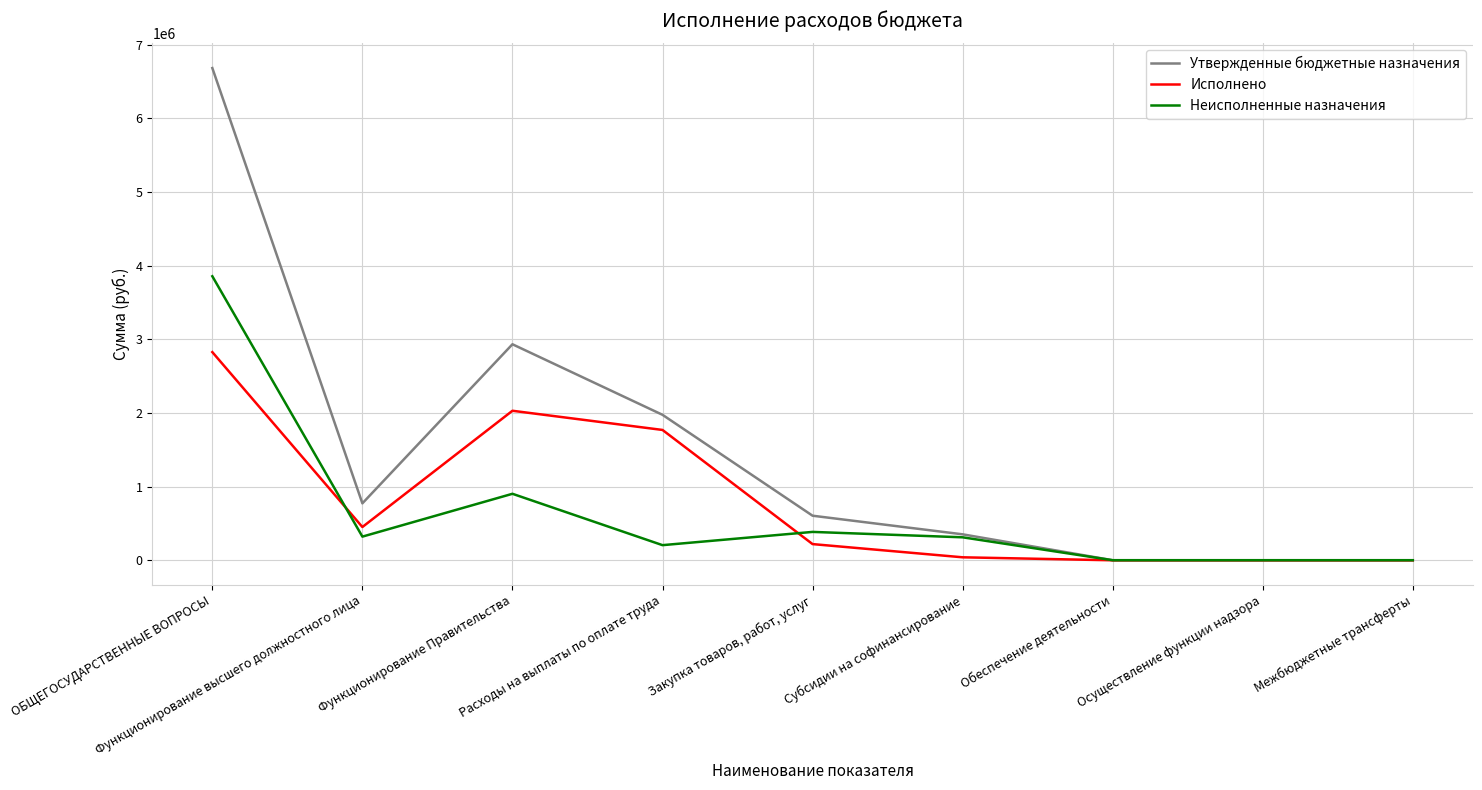

At which category is the sum across all series the highest?

ОБЩЕГОСУДАРСТВЕННЫЕ ВОПРОСЫ